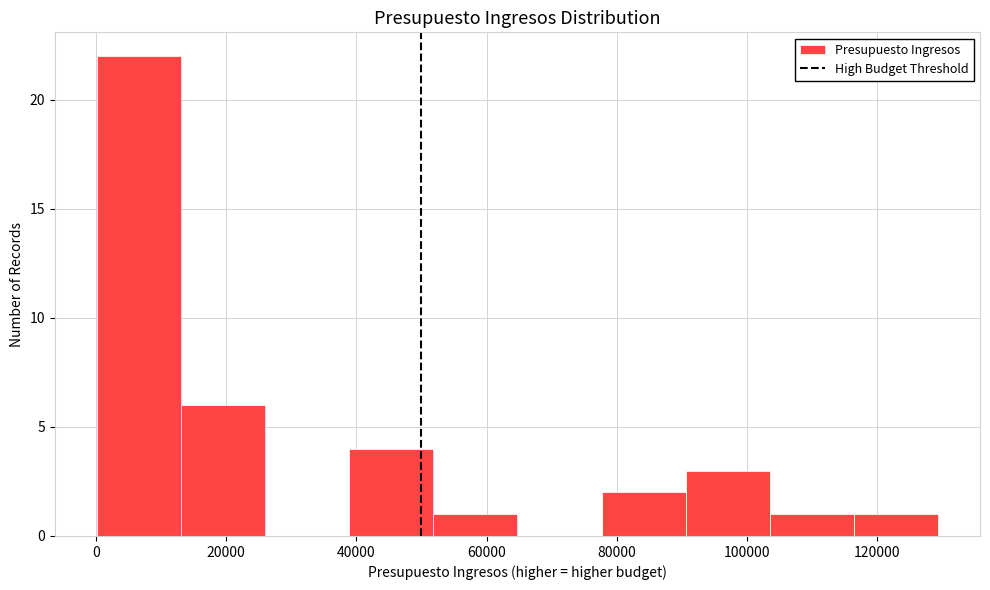

Reading left to right, transcribe this chart: for each bar, give the range it covers on the x-axis and its height. Neither the bar edges nor the heights are printed on the chart, so give them approximately, as read against the axes.

0 to 14000: 22
14000 to 26000: 6
26000 to 38000: 0
38000 to 52000: 4
52000 to 64000: 1
64000 to 78000: 0
78000 to 90000: 2
90000 to 104000: 3
104000 to 116000: 1
116000 to 130000: 1